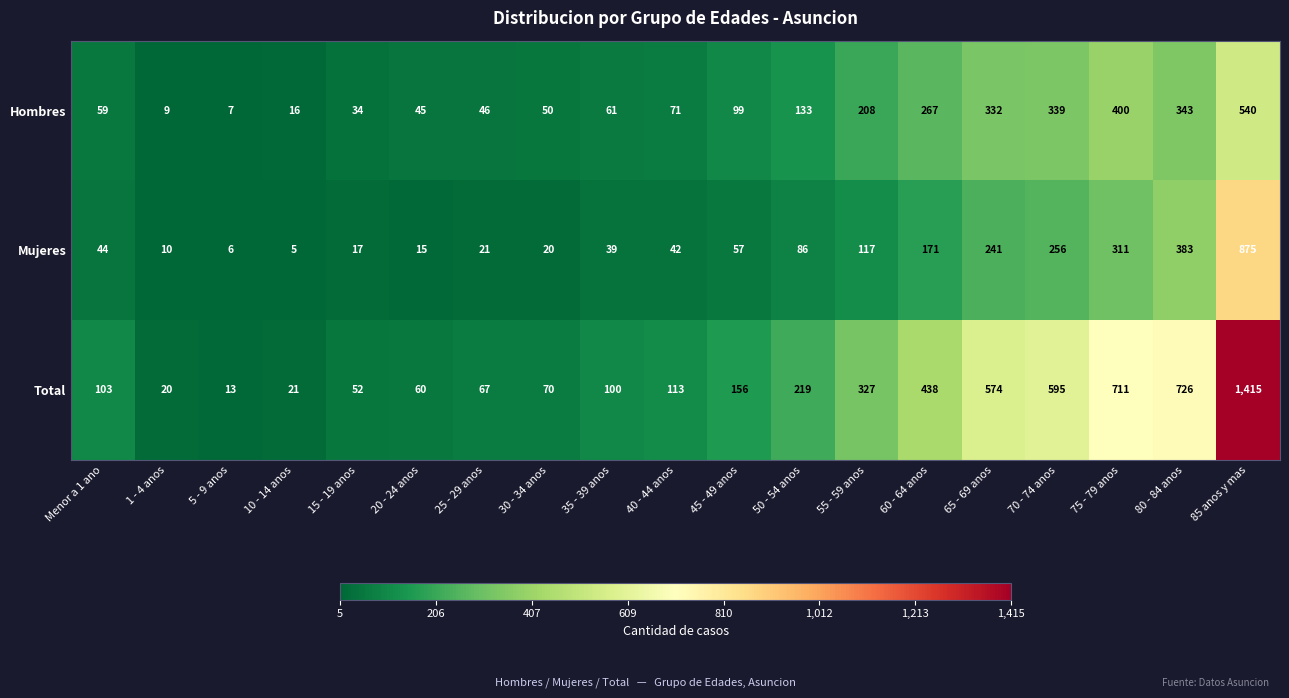

Which series has the widest spread of values?

Total